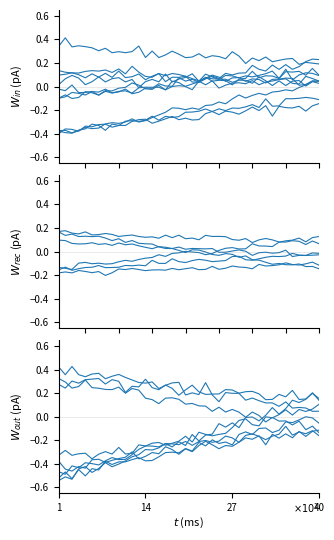

What is the maximum value for W_rec?

0.2